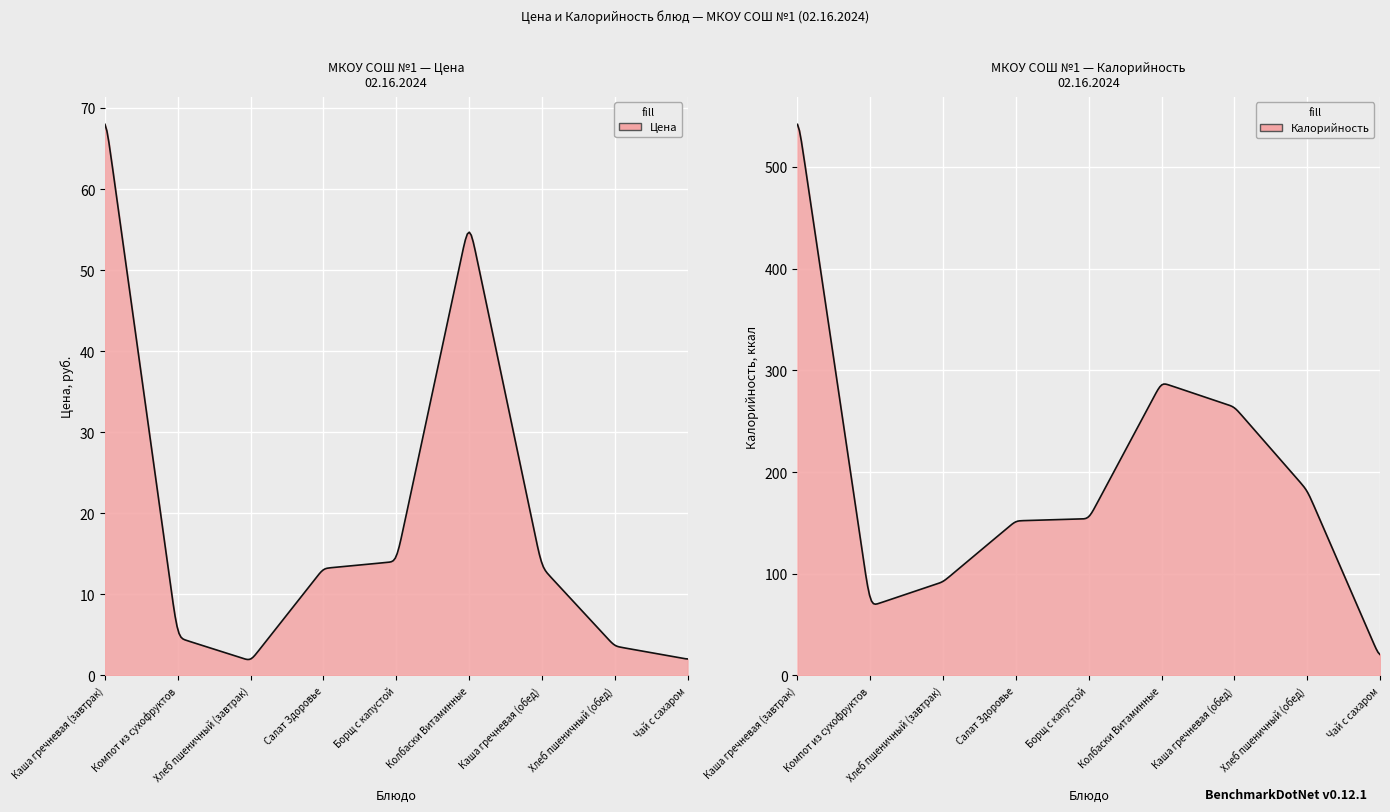

Is it true that Цена equals 19.5 at Колбаски Витаминные?

False